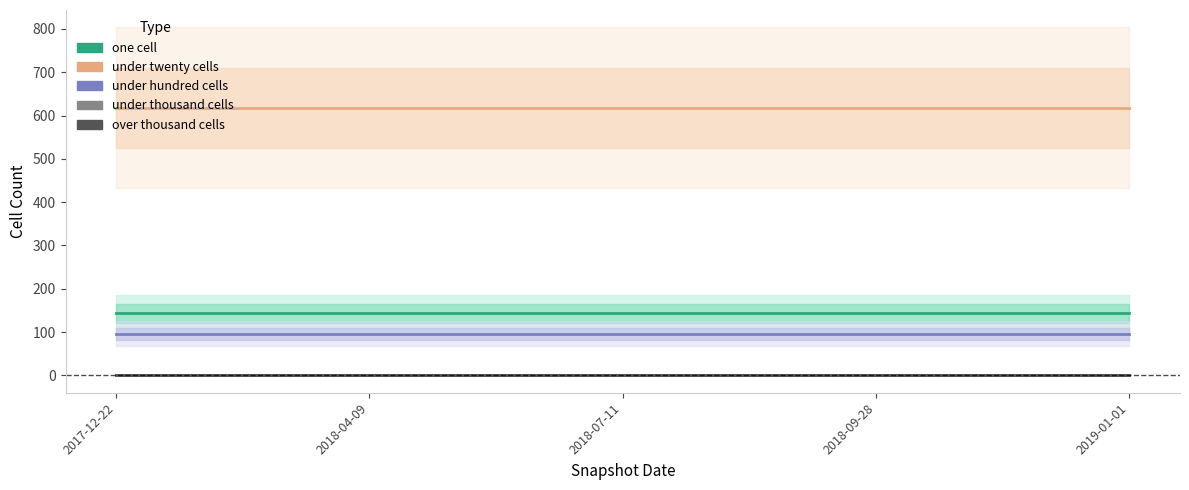

Between 2019-01-01 and 2017-12-22, which is larger?

2019-01-01